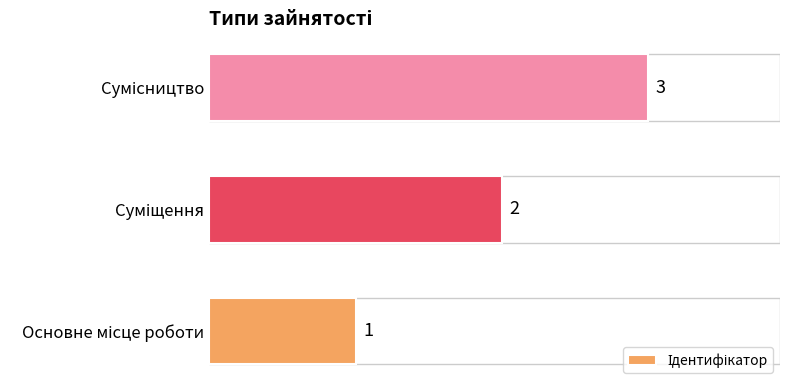

Count the number of categories in the chart.

3